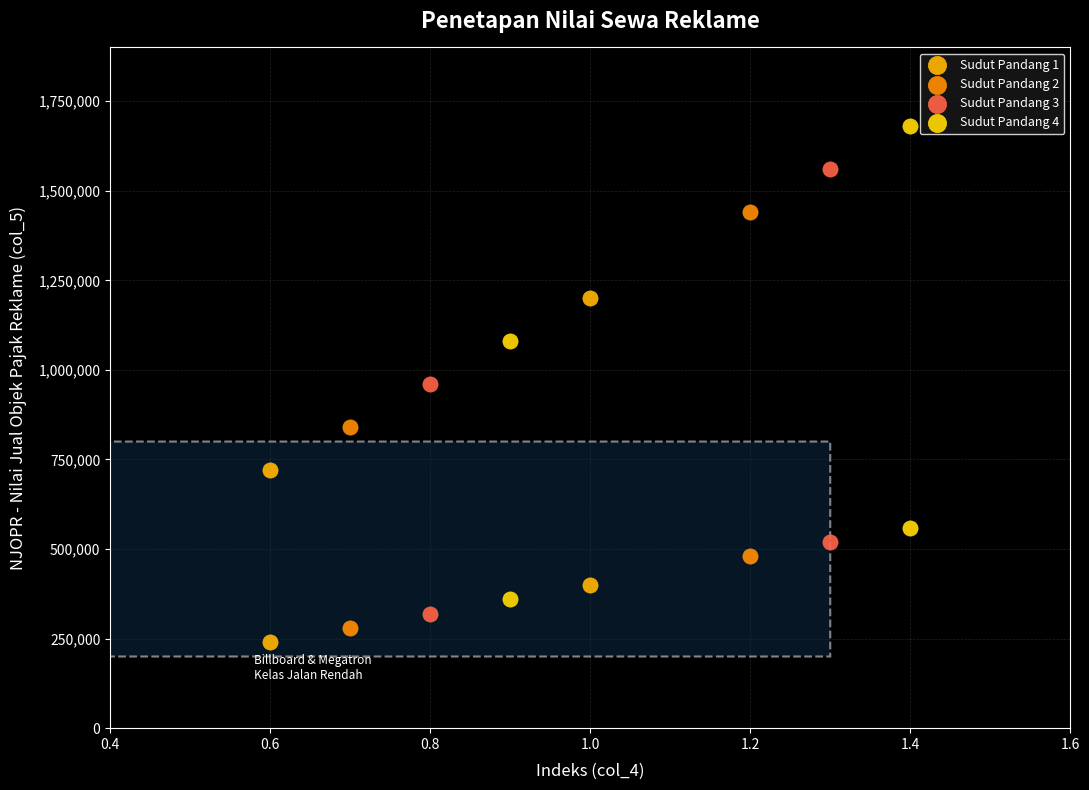

Which series has the largest Y range (max minus min)?

Sudut Pandang 4